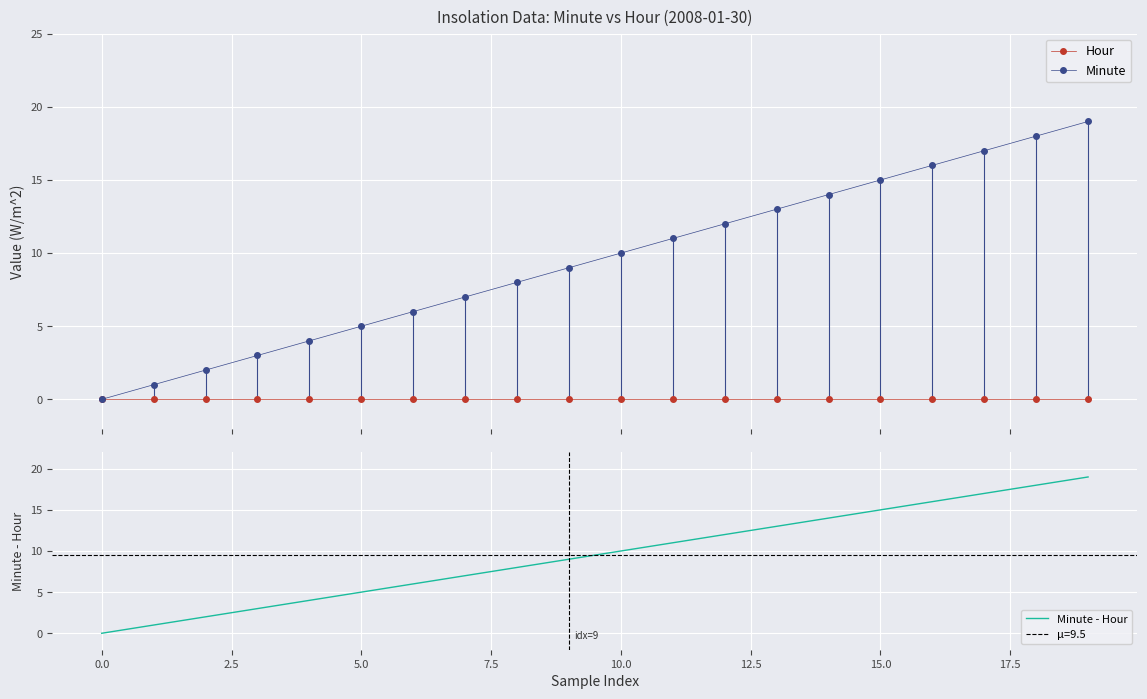

Reading left to right, transcribe all the data shown in this chart.

Hour: 0	0	0	0	0	0	0	0	0	0	0	0	0	0	0	0	0	0	0	0
Minute: 0	1	2	3	4	5	6	7	8	9	10	11	12	13	14	15	16	17	18	19
Minute - Hour: 0	1	2	3	4	5	6	7	8	9	10	11	12	13	14	15	16	17	18	19